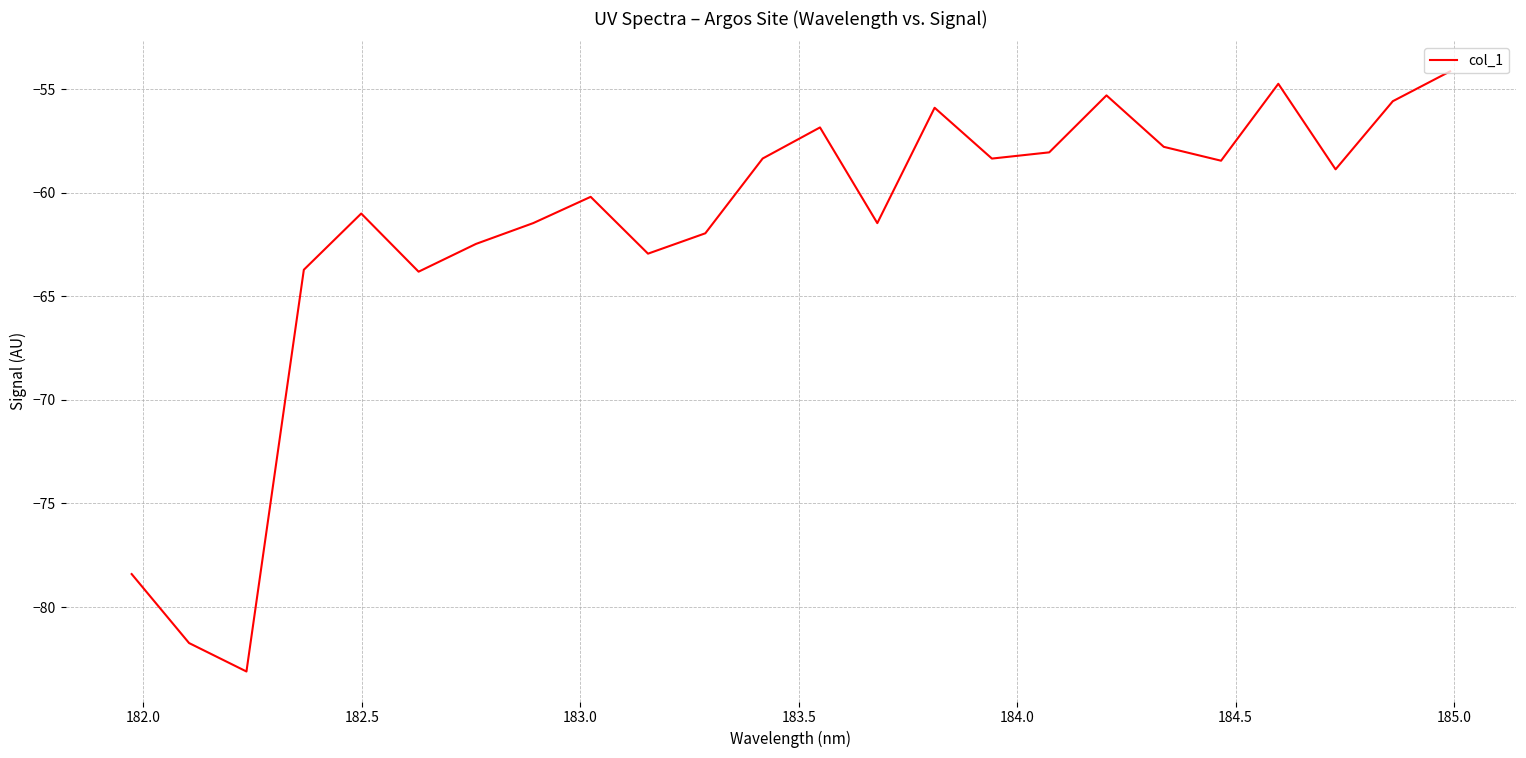

What is the minimum value shown in the chart?

-83.1